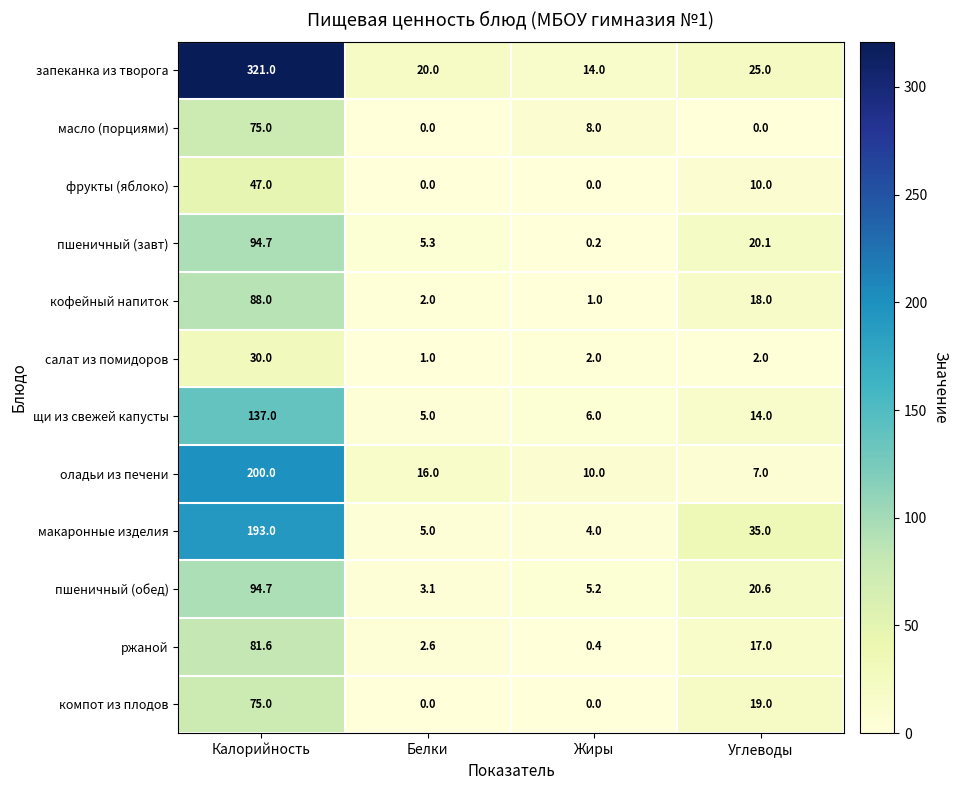

What is the spread (max minus min) of values at Калорийность?

291.0